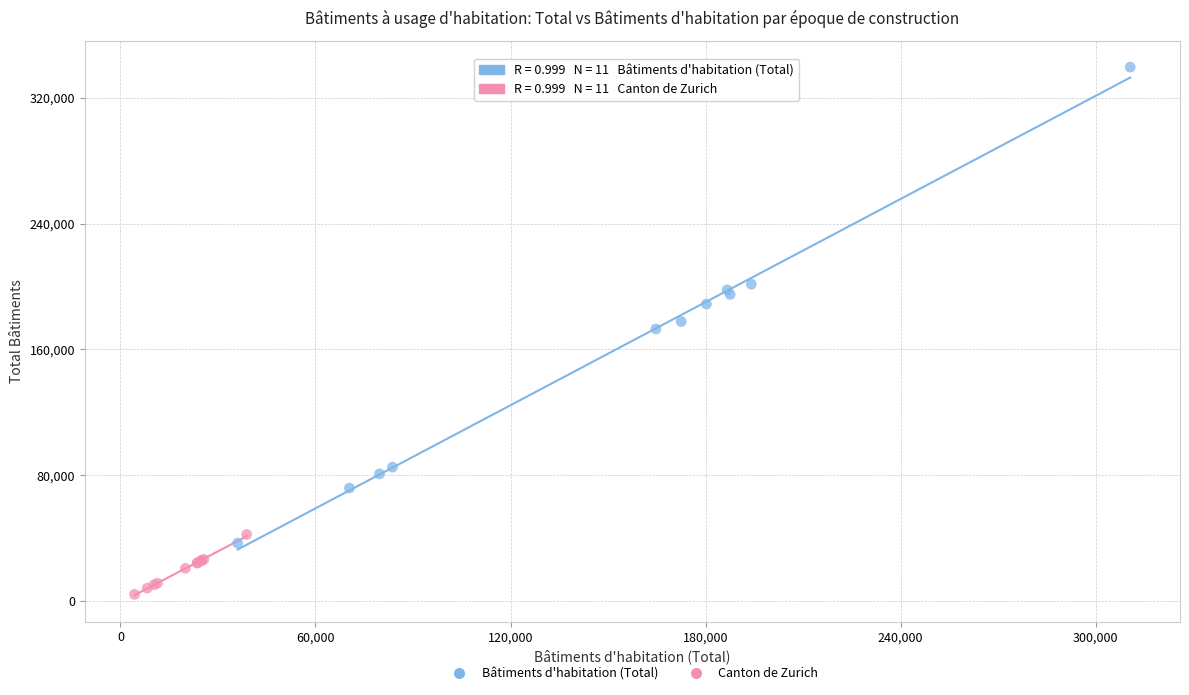

What are all the series names shown in the legend?

Bâtiments d'habitation (Total), Canton de Zurich